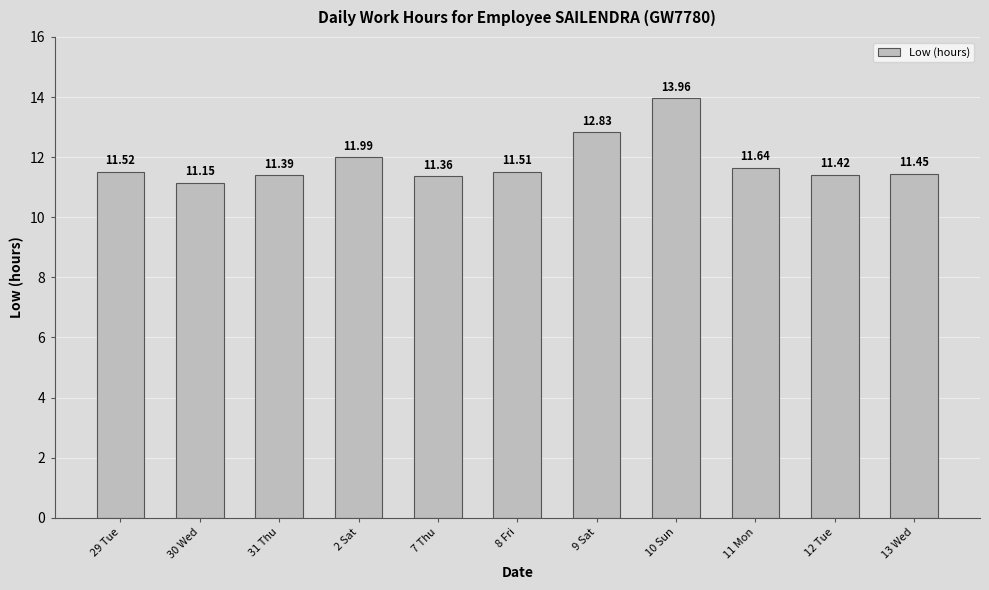

True or false: the data shows 11.2 at 30 Wed.

True